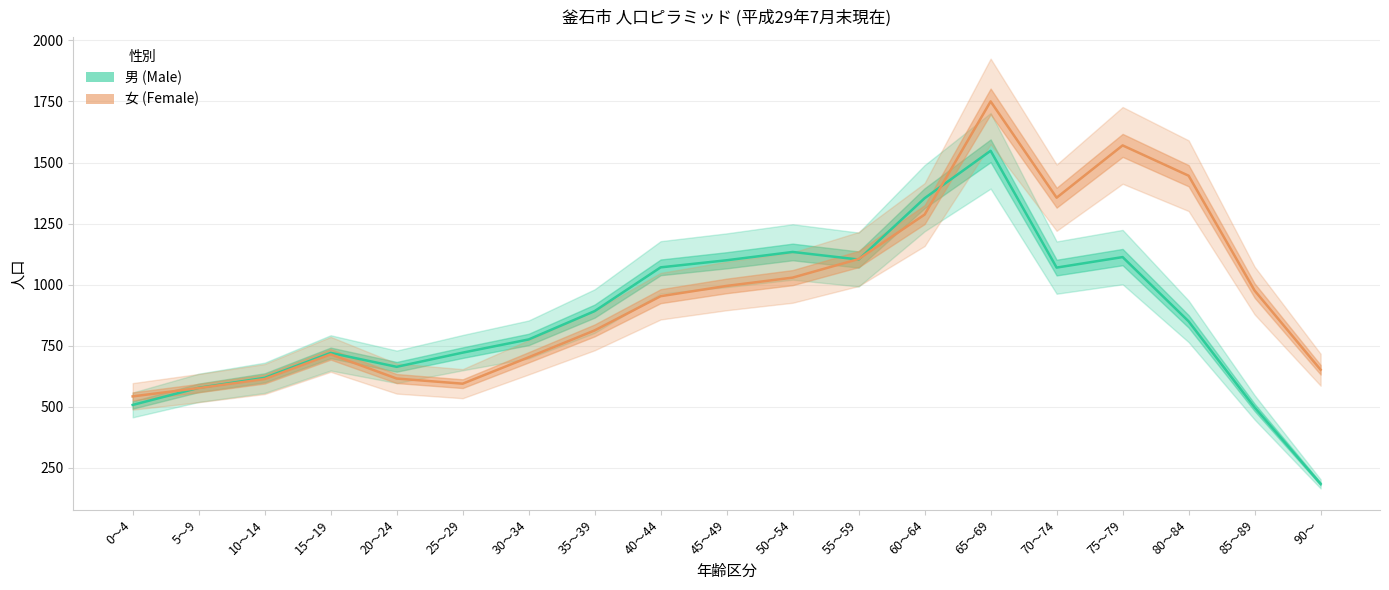

True or false: 男 (Male) has a value of 619 at 10～14.

True